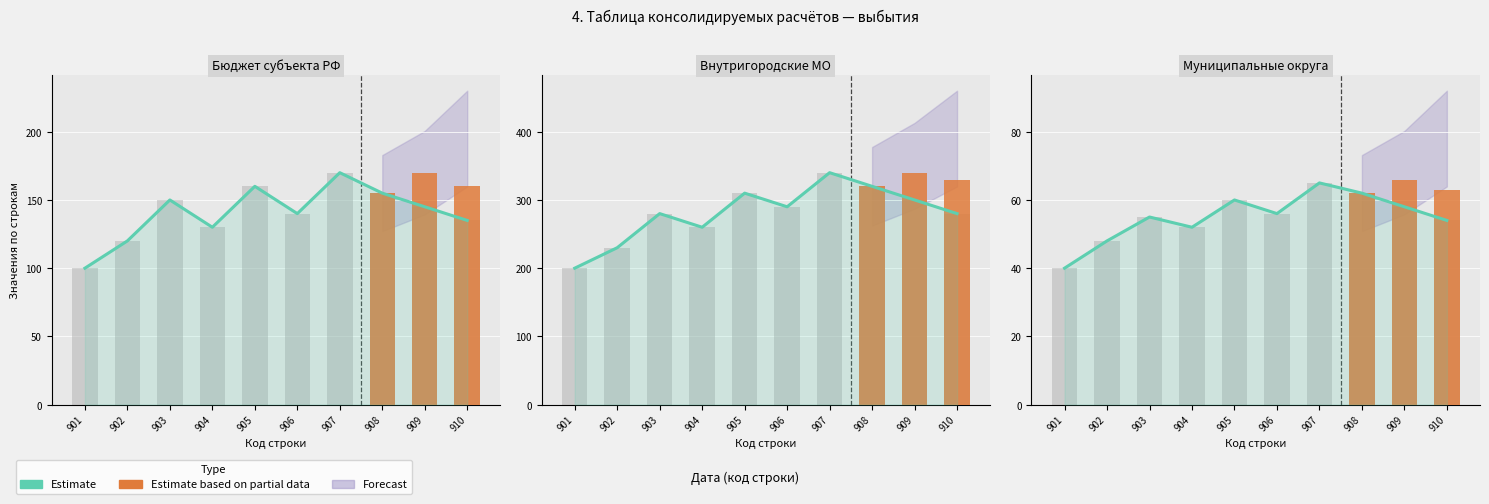

The Estimate based on partial data series shows 62 at 908. True or false?

True